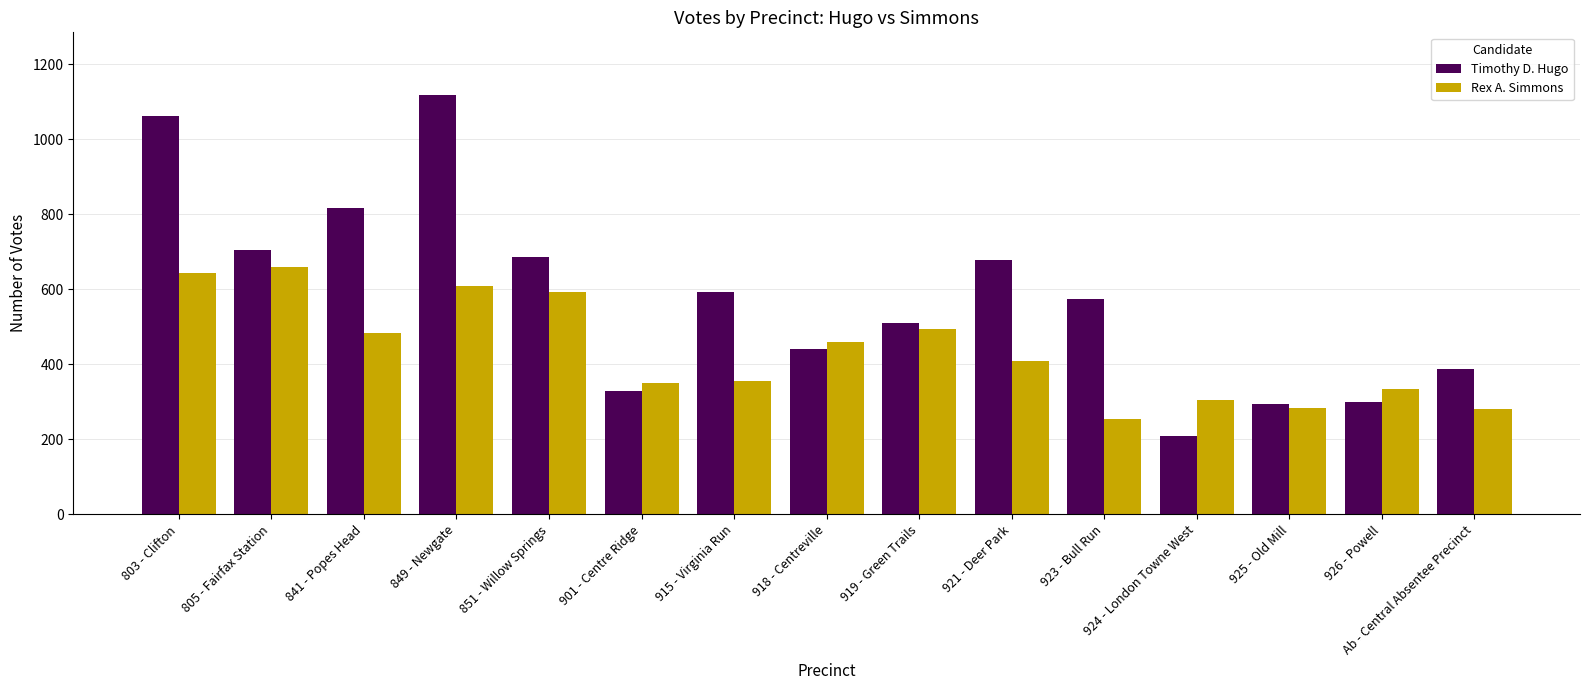

How many categories are shown in the chart?

15